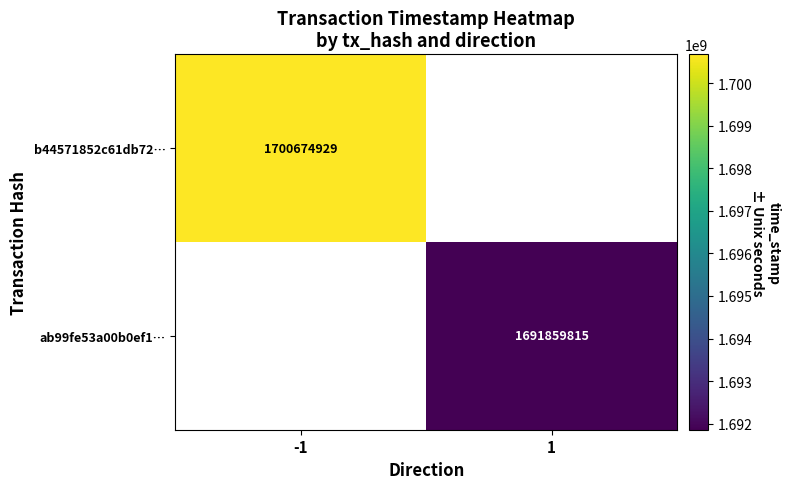

Is it true that b44571852c61db72… equals 1700674929 at -1?

True